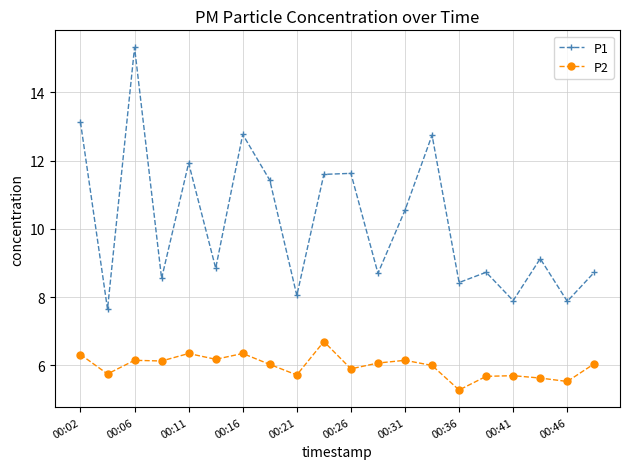

What is the sum of all P2 values?

119.7